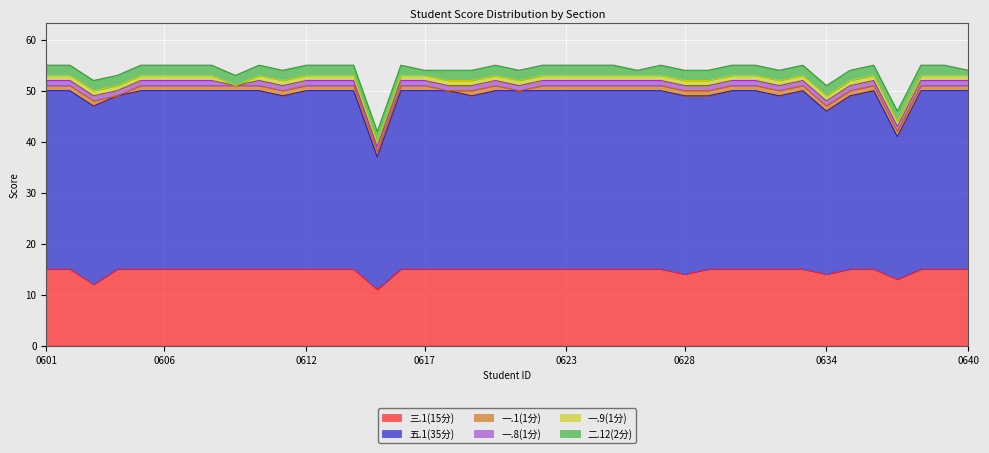

Which series has the largest range (max minus min)?

五.1(35分)